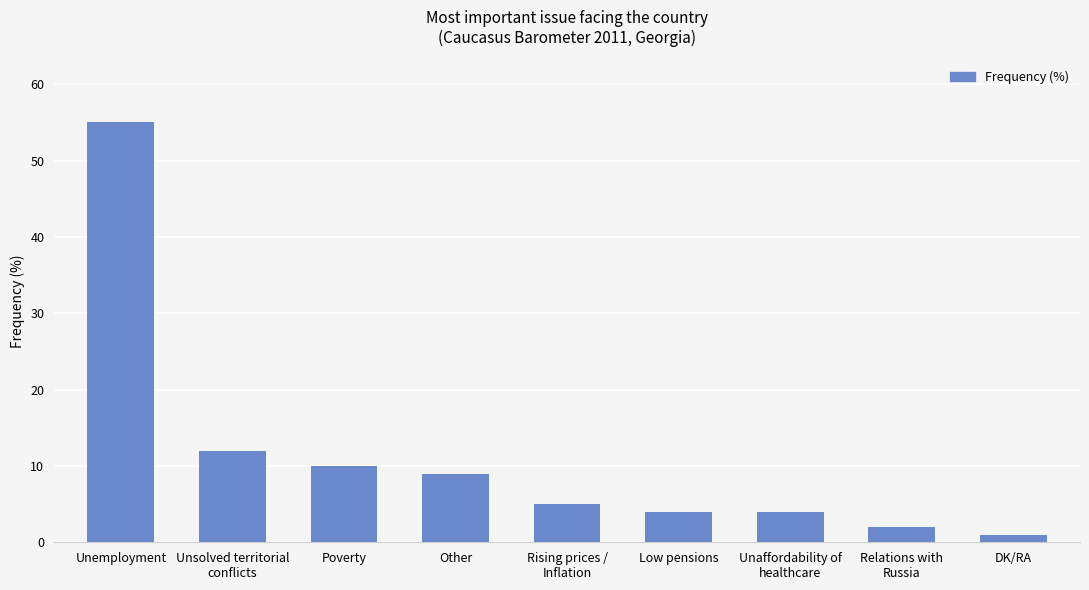

What is the label of the 4th bar from the left?

Other